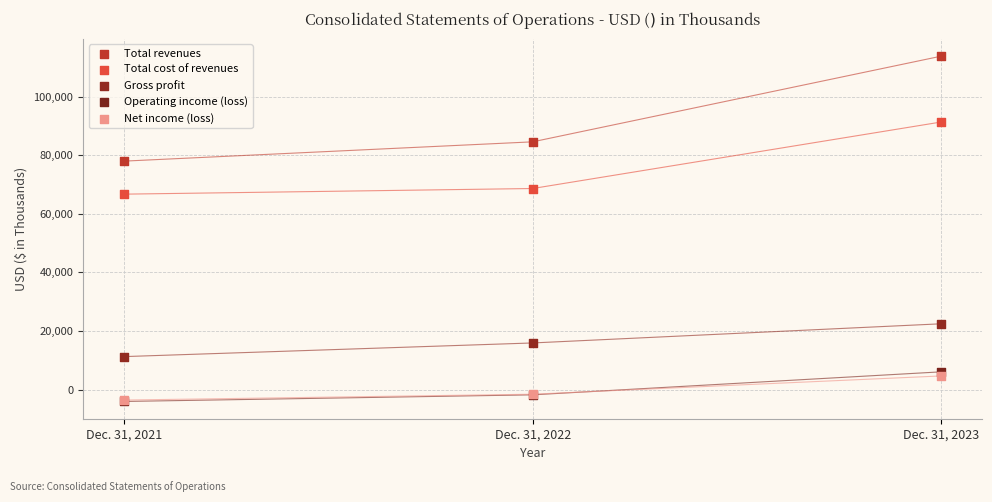

Across all series, what Y value is closest to 54879?

66703